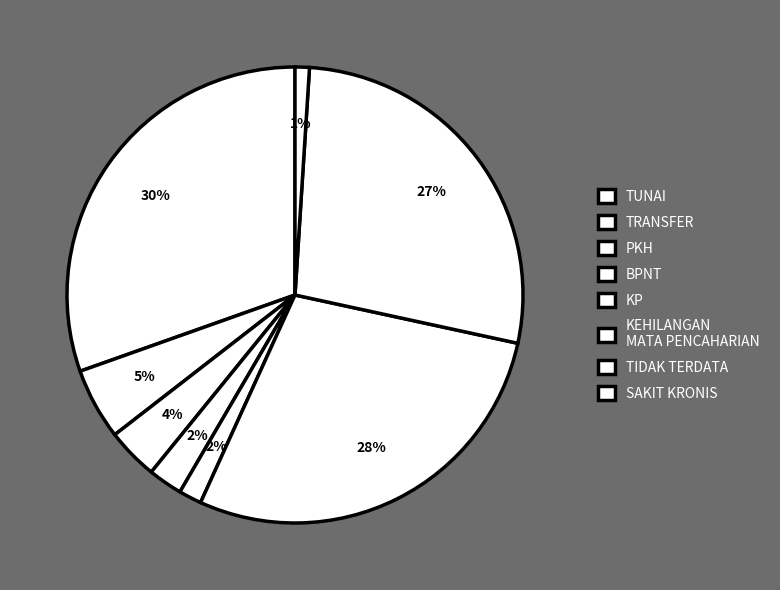

Count the number of slices in the pie.

8